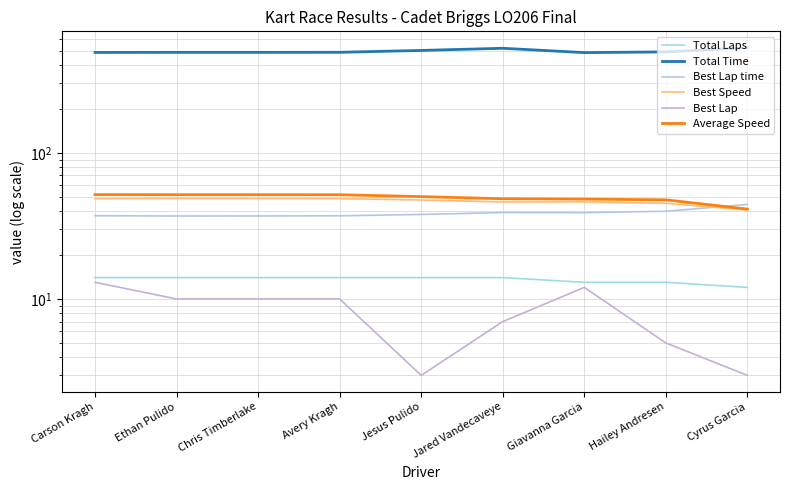

What is the minimum value for Best Speed?

40.6